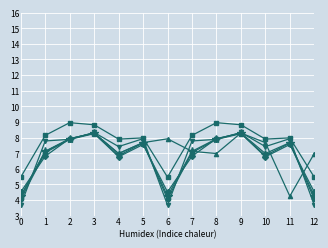

What is the smallest value displayed?

3.7